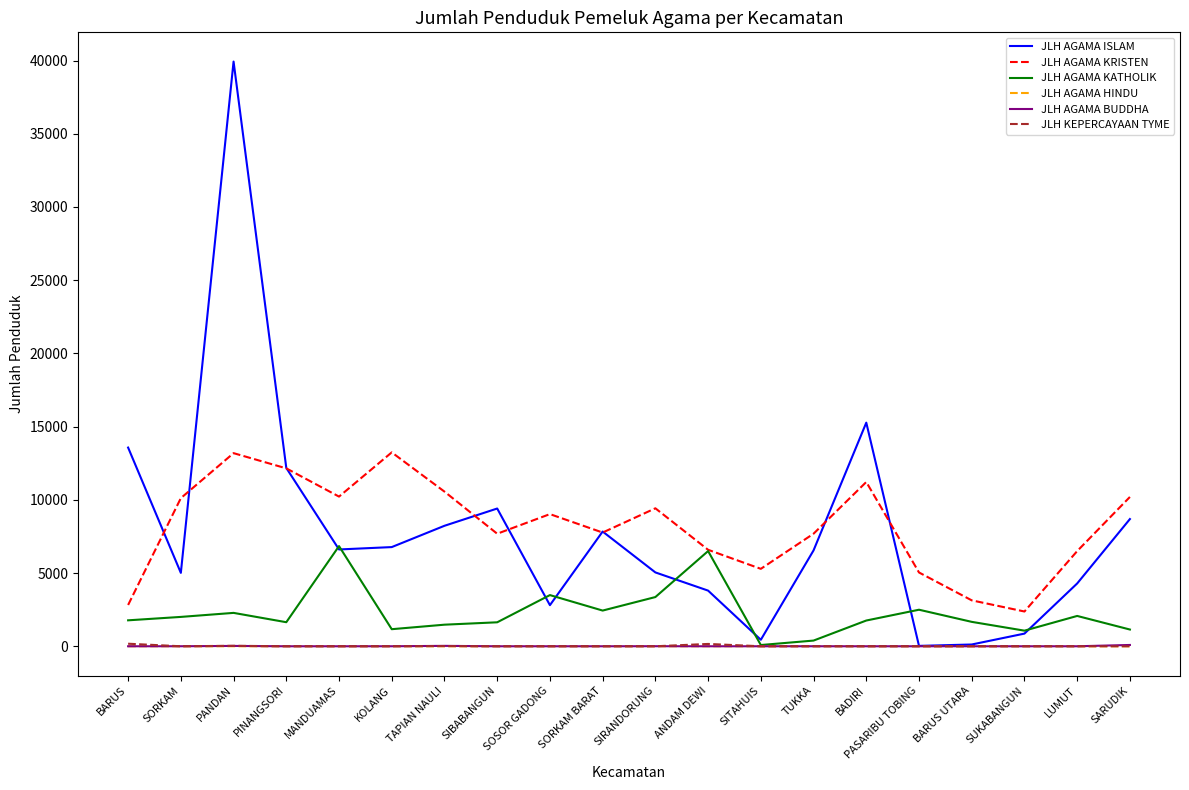

True or false: JLH AGAMA ISLAM has a value of 9407 at SIBABANGUN.

True